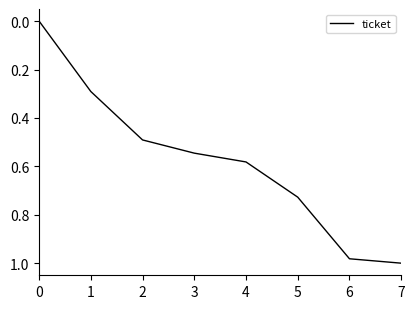

What is the sum of the values at 1 and 6?

1.3